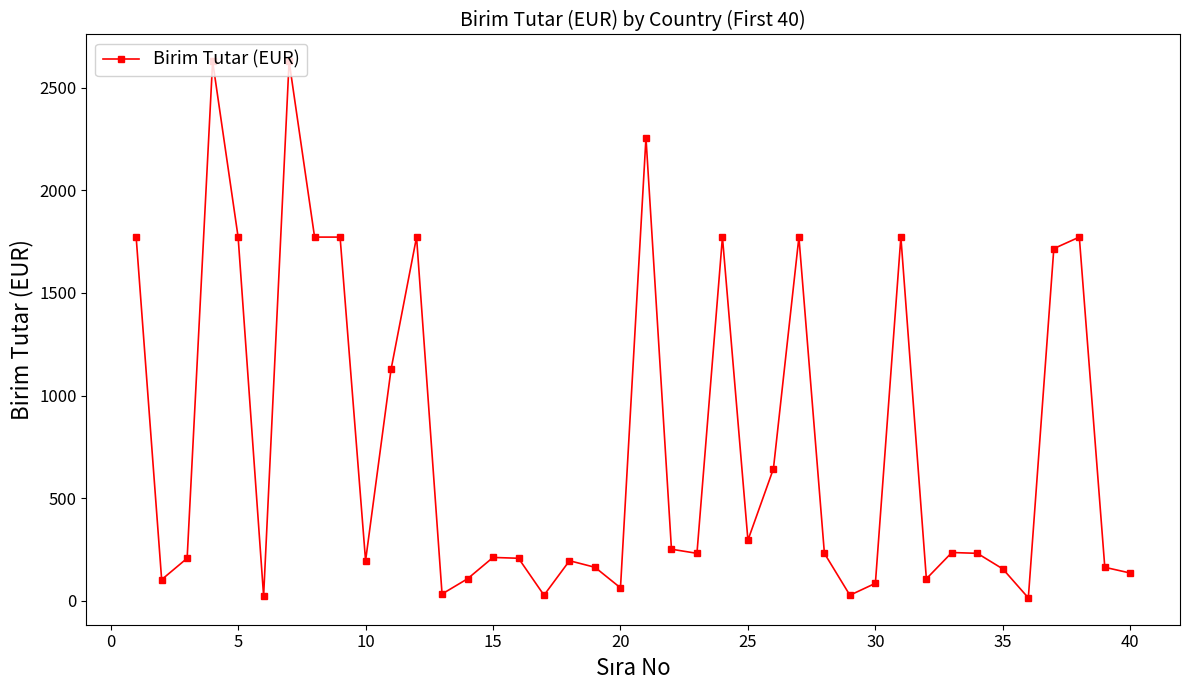

What is the maximum value shown in the chart?

2628